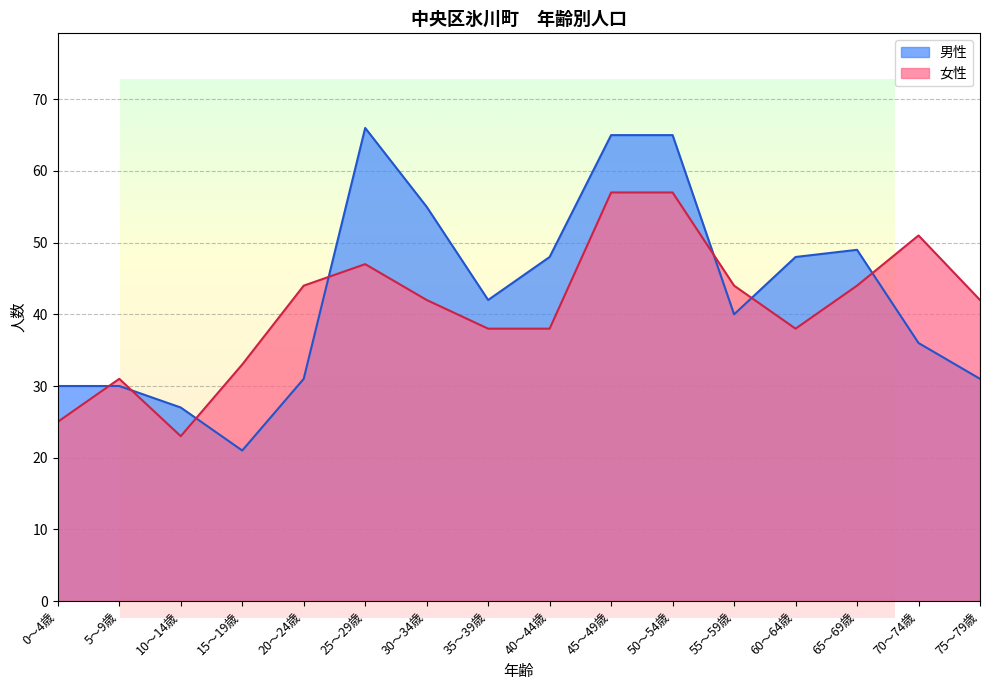

True or false: 男性 has more than 2 points higher than both neighbors.

False